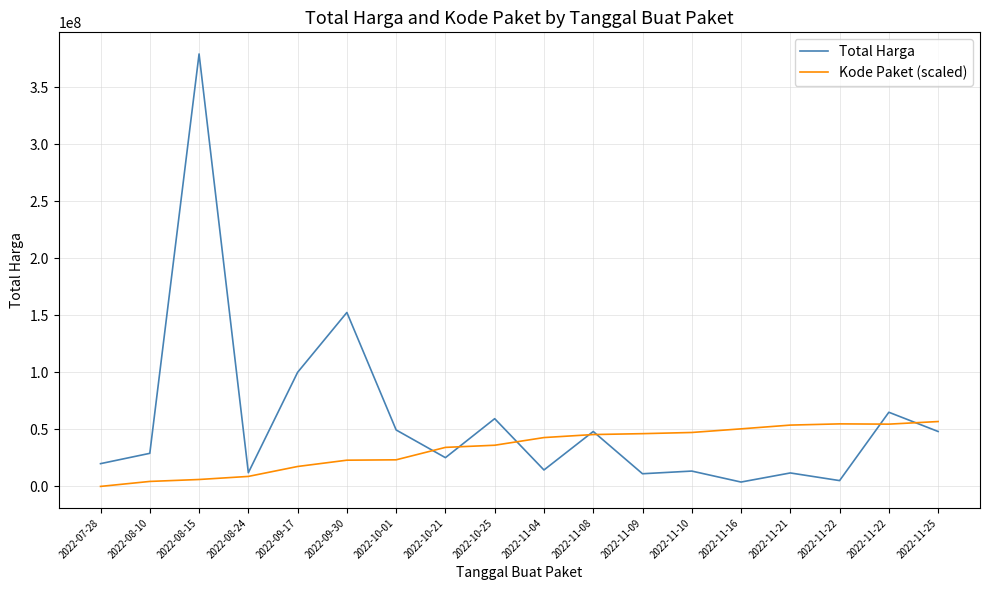

What is the sum of the Total Harga values at 2022-11-25 and 2022-11-21?

59940000.0